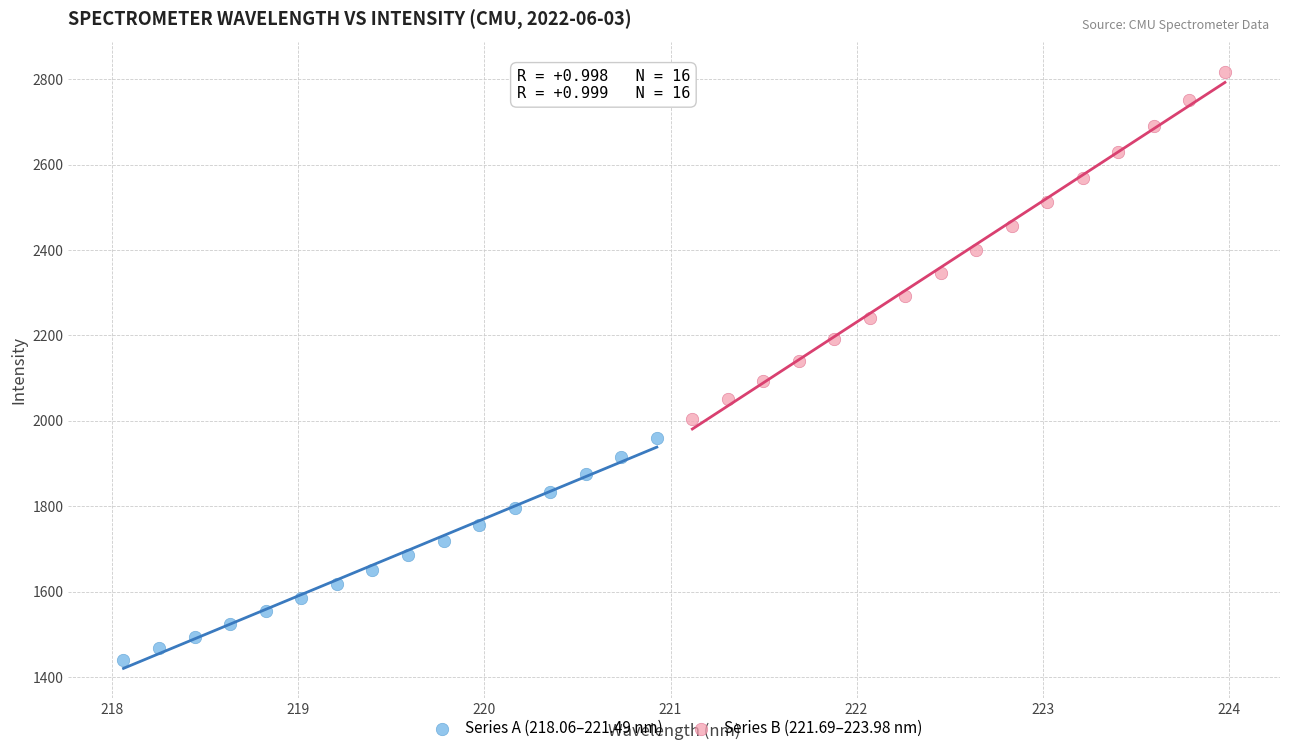

Which series contains the lowest Y value?

Series A (218.06–221.49 nm)